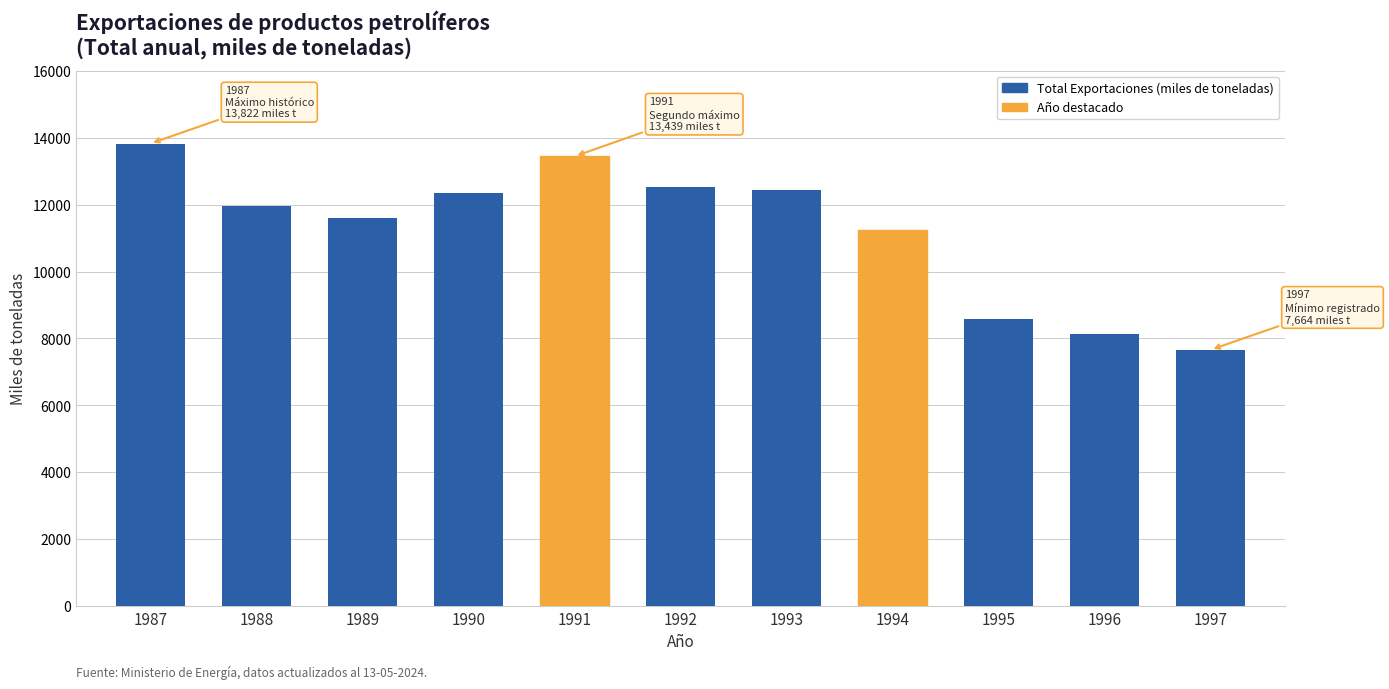

Reading left to right, transcribe all the data shown in this chart.

13822.8	11964.3	11594.6	12345.9	13439.2	12526.0	12441.0	11248.0	8585.0	8133.0	7664.0